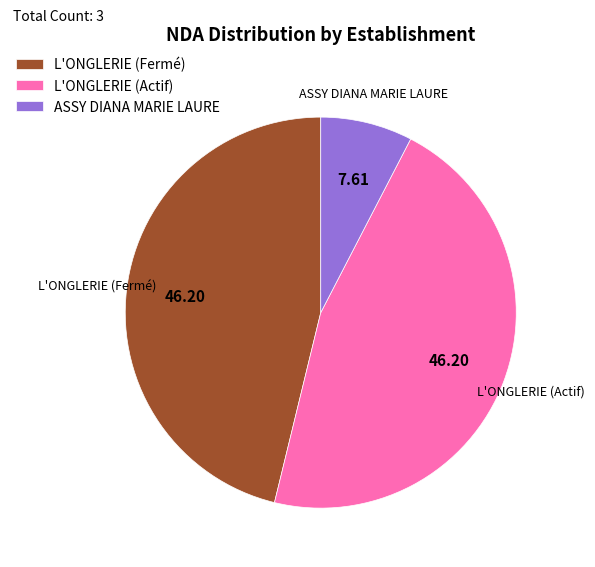

Is there any slice that represents more than half of the pie?

No